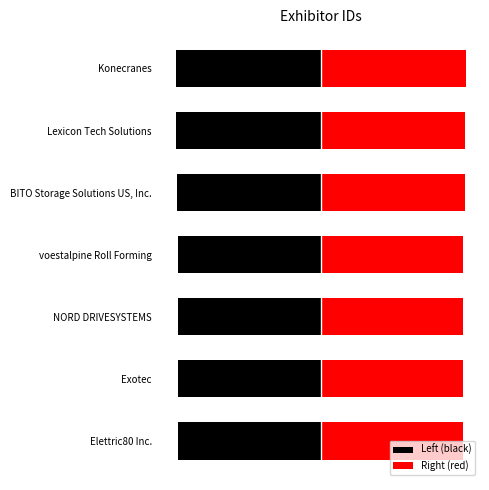

Are the bars grouped side by side (vs. stacked)?

Yes